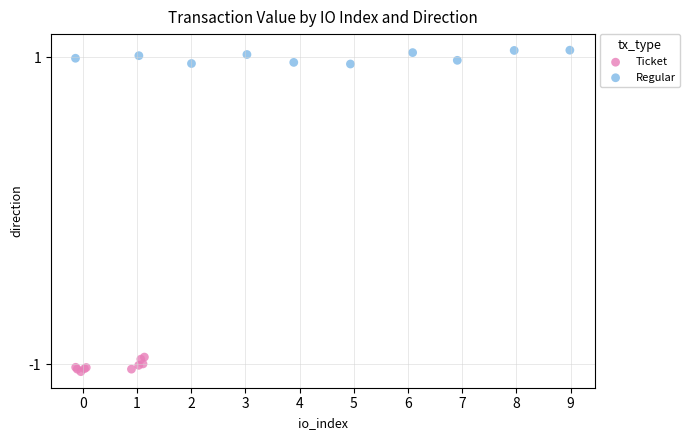

Which series contains the highest Y value?

Regular